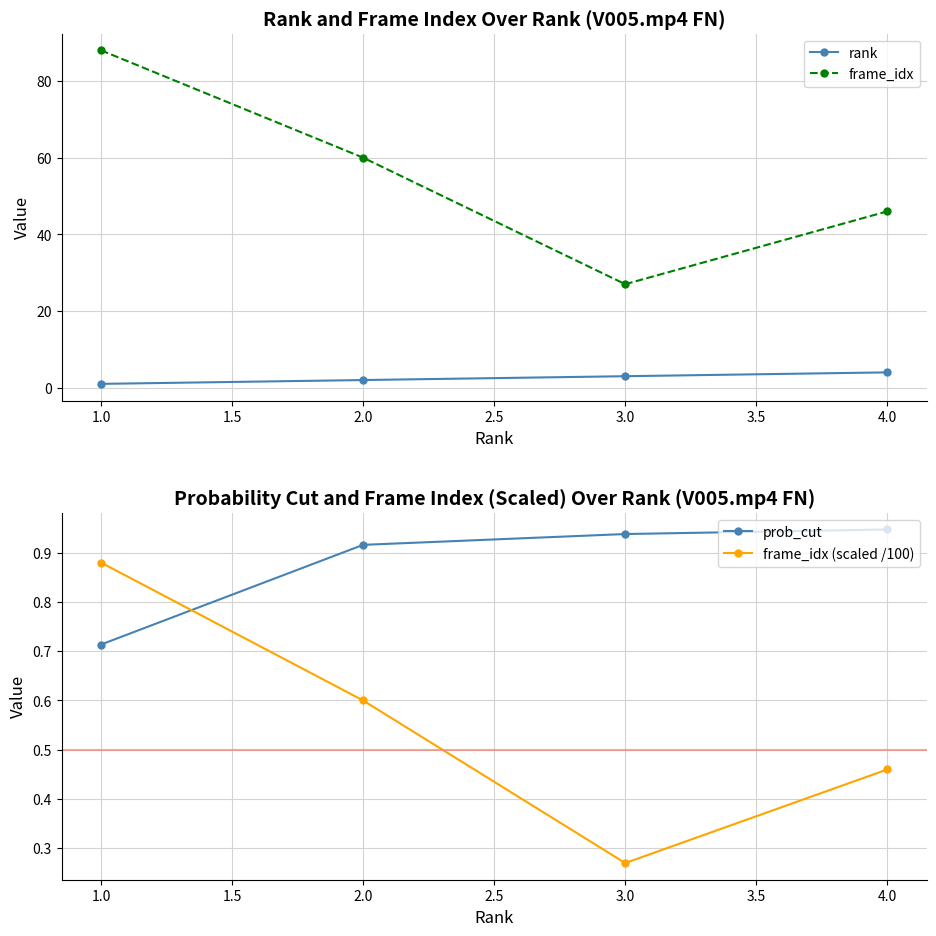

Where is the first local minimum for frame_idx?

3.0